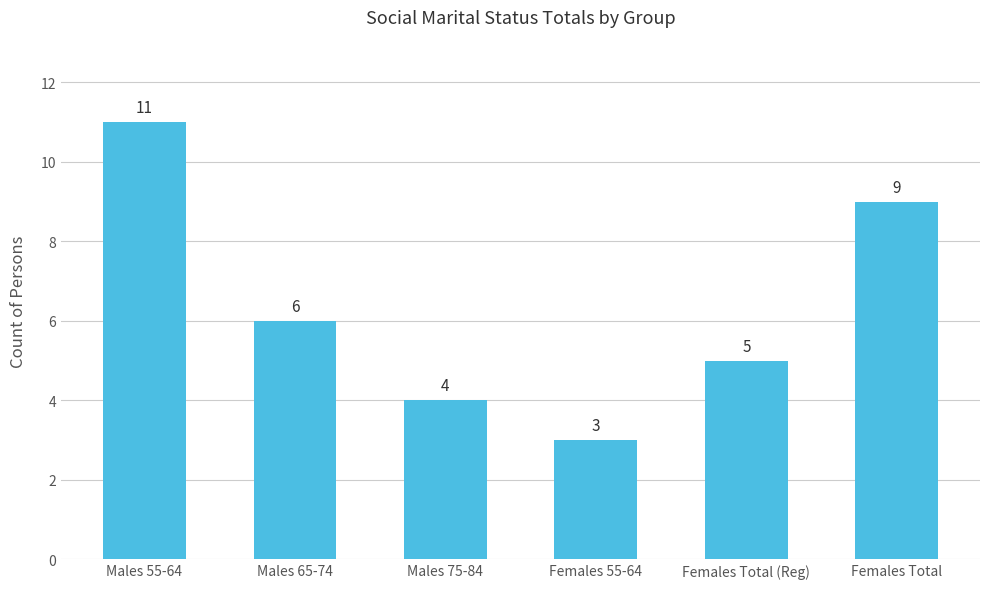

What is the approximate value at Females Total (Reg)?

5